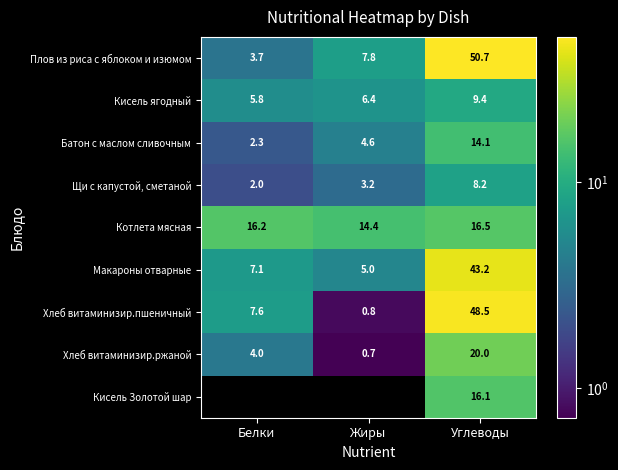

Rank the series at Углеводы from highest to lowest value.

Плов из риса с яблоком и изюмом, Хлеб витаминизир.пшеничный, Макароны отварные, Хлеб витаминизир.ржаной, Котлета мясная, Кисель Золотой шар, Батон с маслом сливочным, Кисель ягодный, Щи с капустой, сметаной